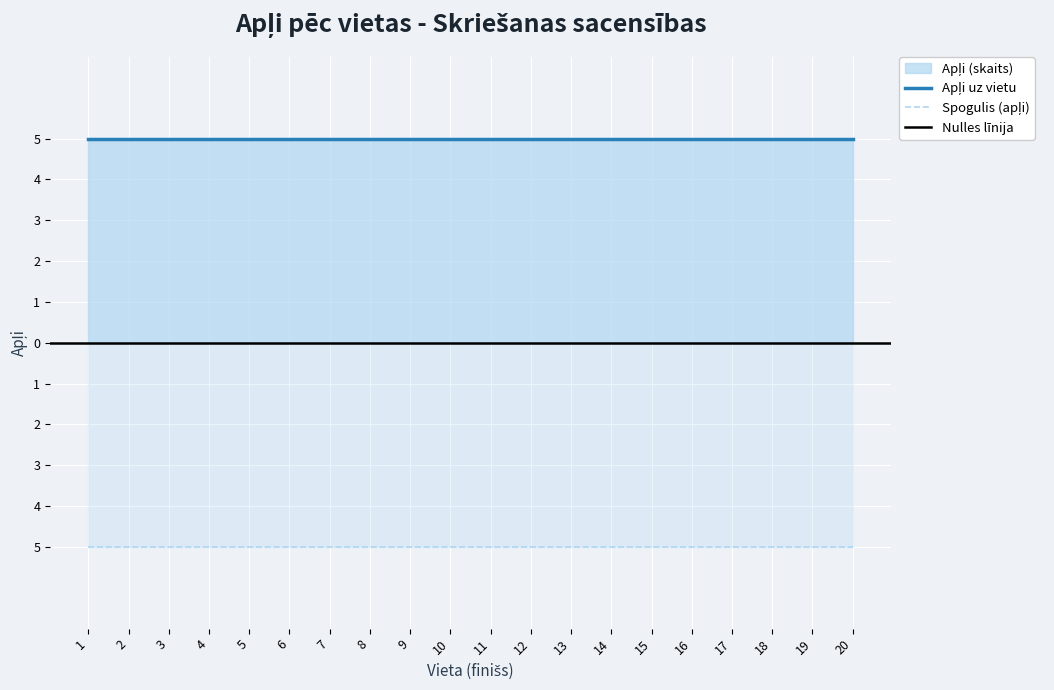

True or false: Apļi and Vieta intersect in this chart.

False